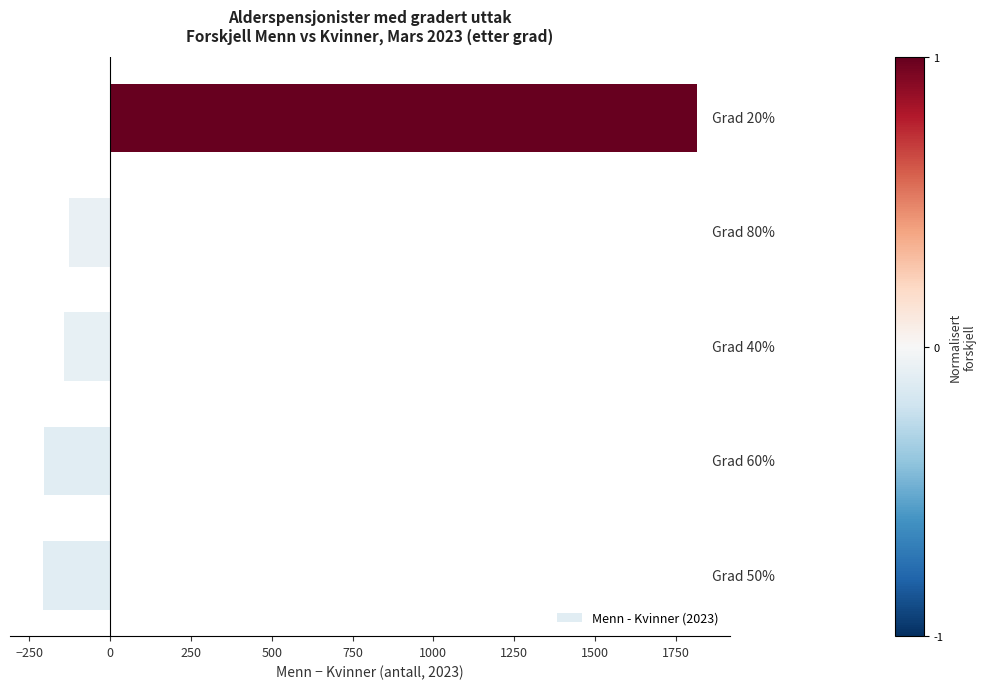

Count the number of values greater than -144.

2